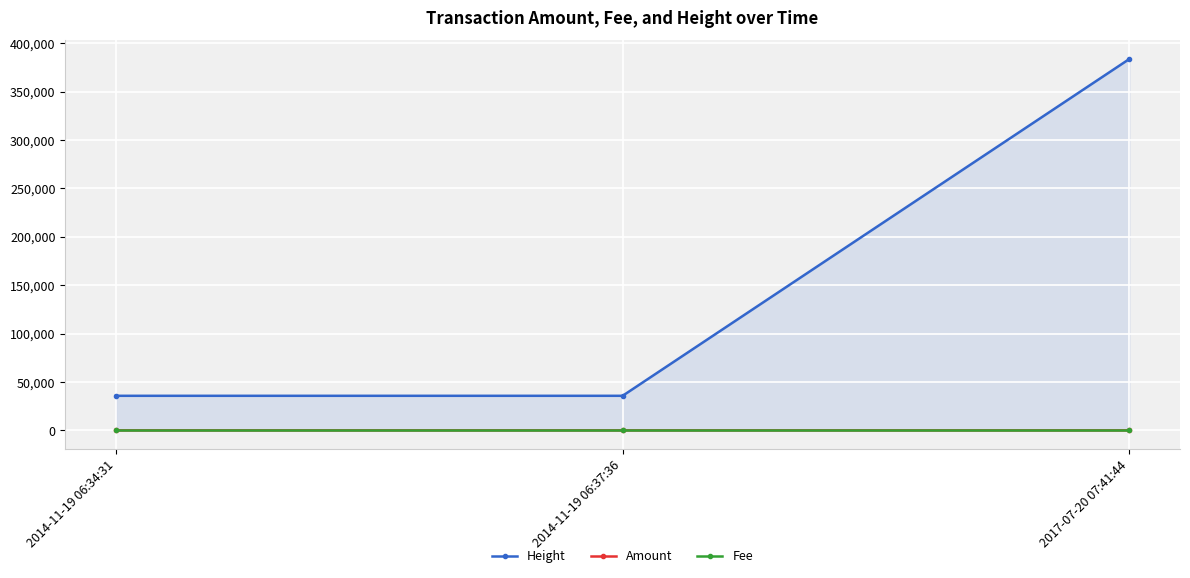

Count the number of data series in this chart.

3